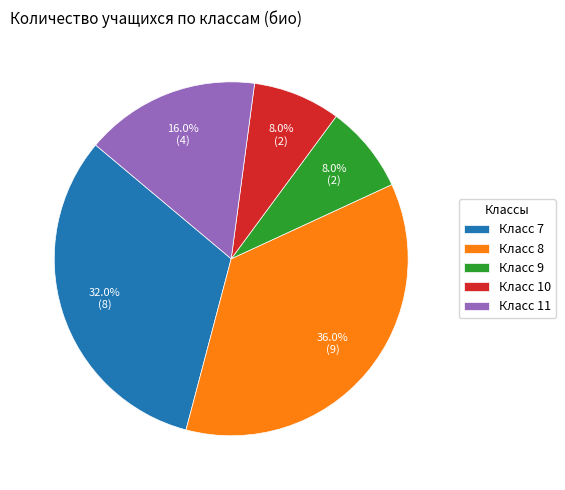

Does any single category account for the majority?

No